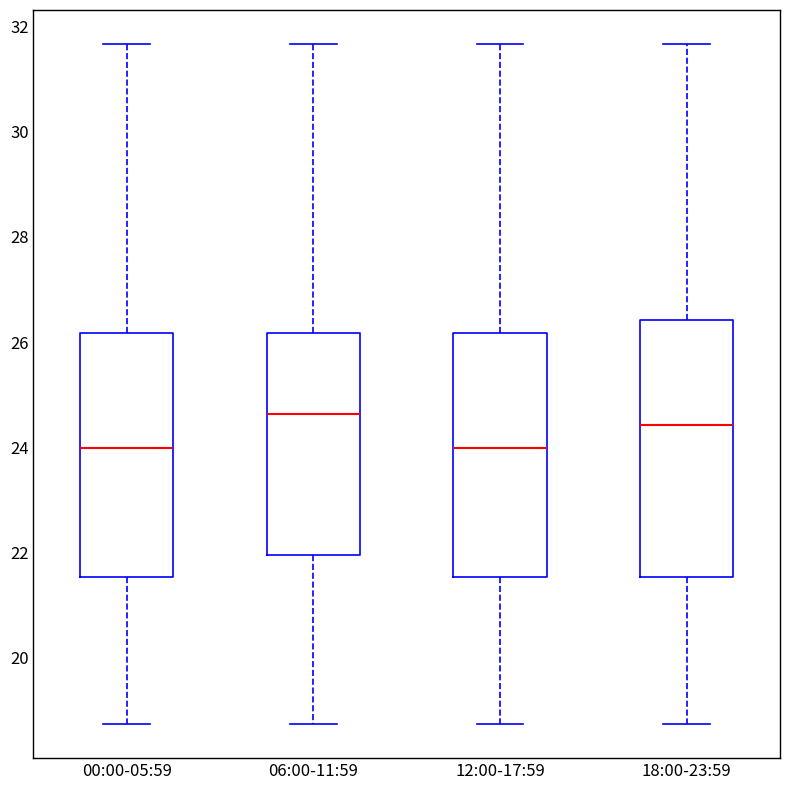

Reading left to right, read every box against the y-axis: the position of its median line, the range the box covers, and the ends of its whiskers. The values are not printed on the chart, so give them approximately, as read against the axis.

00:00-05:59: median 24.0, box 21.6 to 26.2, whiskers 18.8 to 31.6
06:00-11:59: median 24.6, box 22.0 to 26.2, whiskers 18.8 to 31.6
12:00-17:59: median 24.0, box 21.6 to 26.2, whiskers 18.8 to 31.6
18:00-23:59: median 24.4, box 21.6 to 26.4, whiskers 18.8 to 31.6